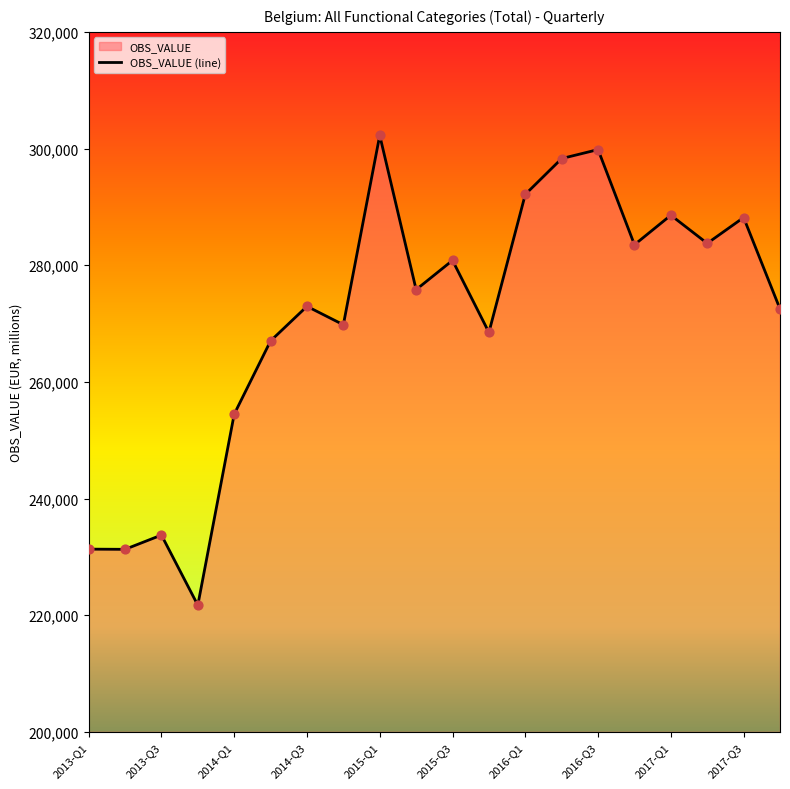

Approximately how many times larger is the value at 2017-Q4 compared to 2017-Q2?

1.0